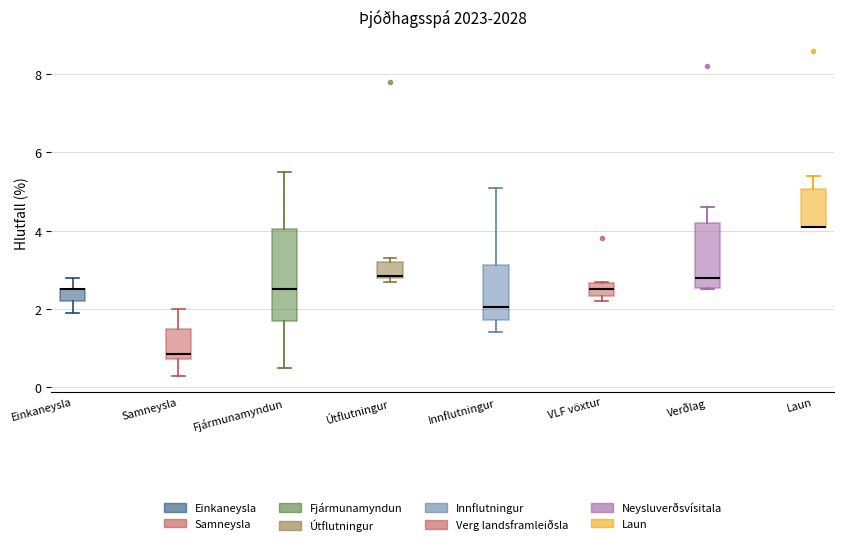

Where does the lower whisker of the box for Innflutningur end on the y-axis? The values are not printed on the chart, so give them approximately, as read against the axis.

1.4